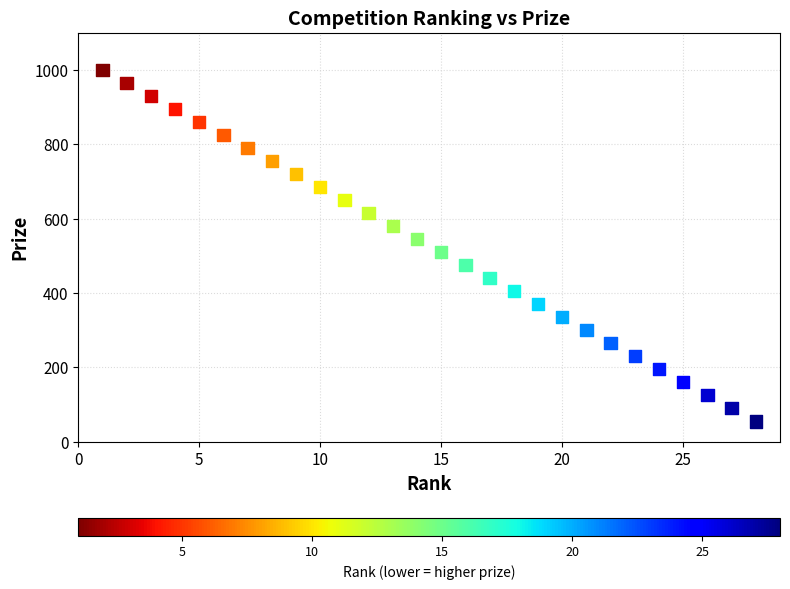

What is the range of X values (max minus min)?

27